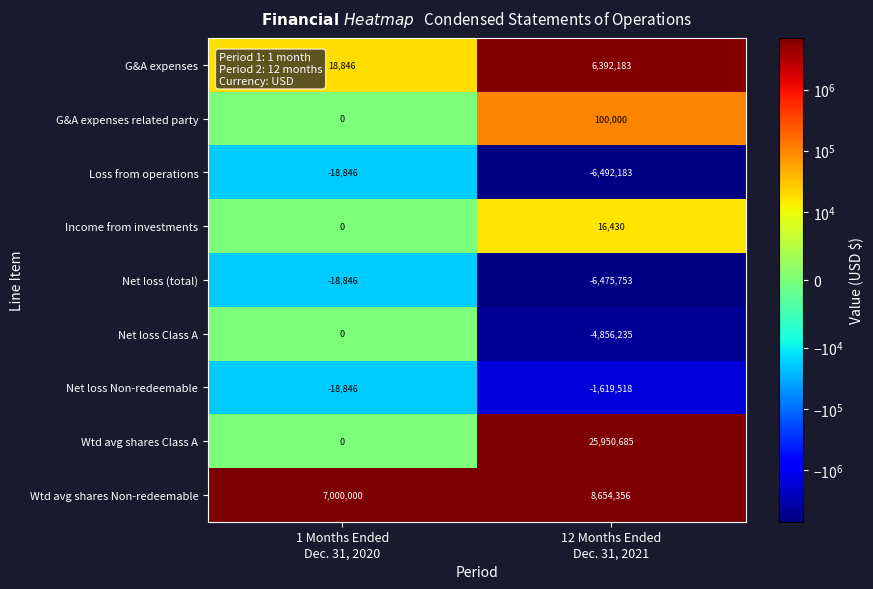

At which category is the sum across all series the highest?

12 Months Ended
Dec. 31, 2021